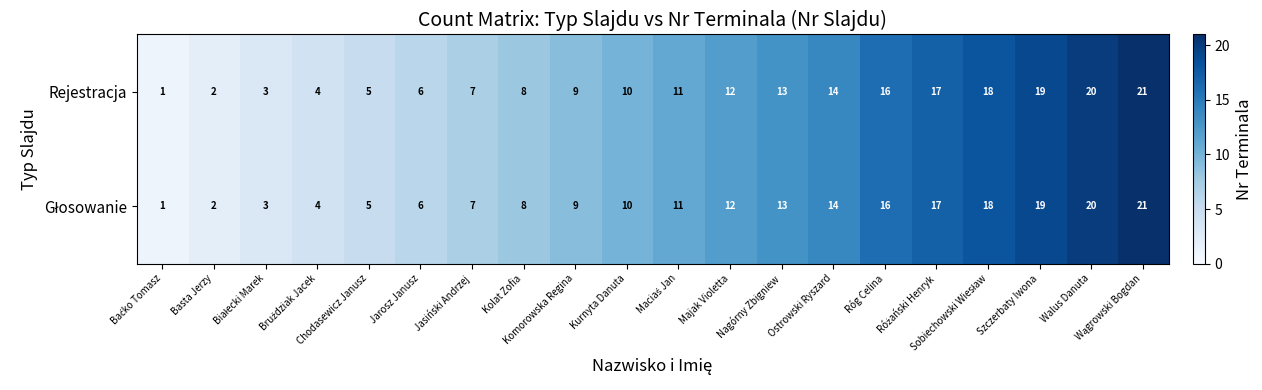

What is the difference between the second highest and second lowest values in the Rejestracja series?

18